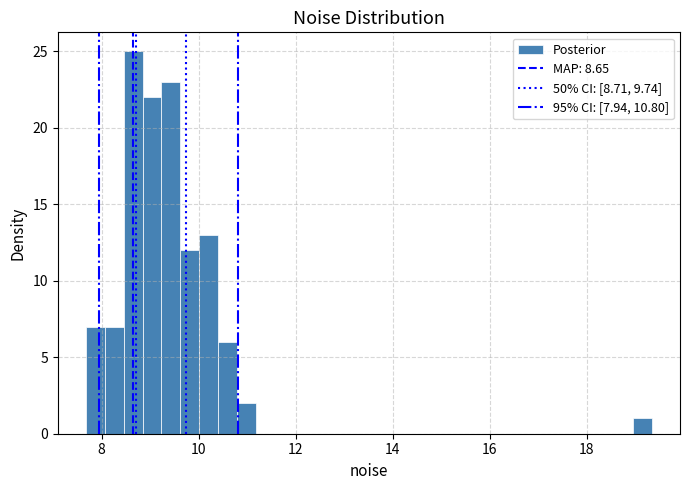

Read against the x-axis, roughly where is the centre of the tallest bar?

8.6